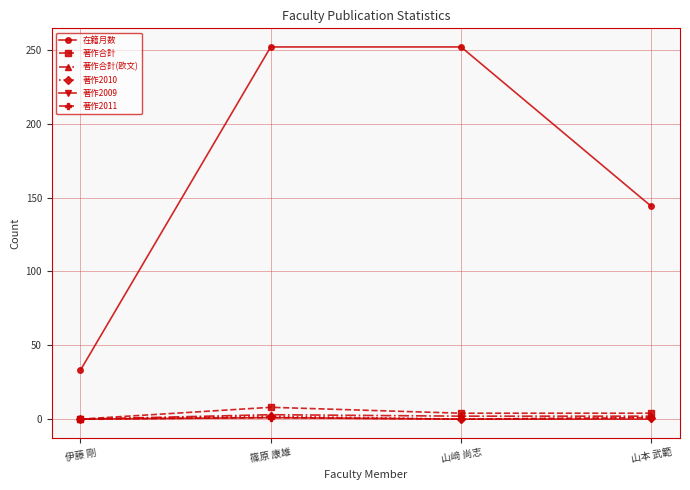

How many 在籍月数 values are between 144 and 252?

3